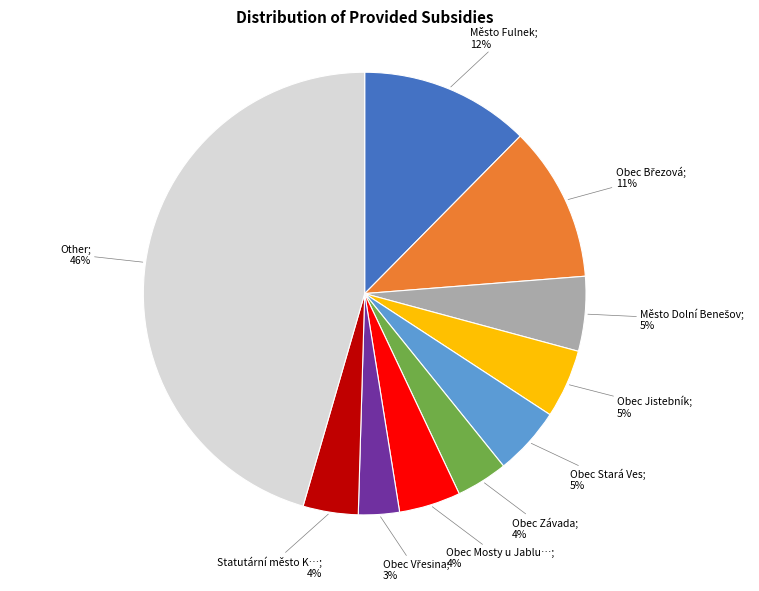

Is there any slice that represents more than half of the pie?

No